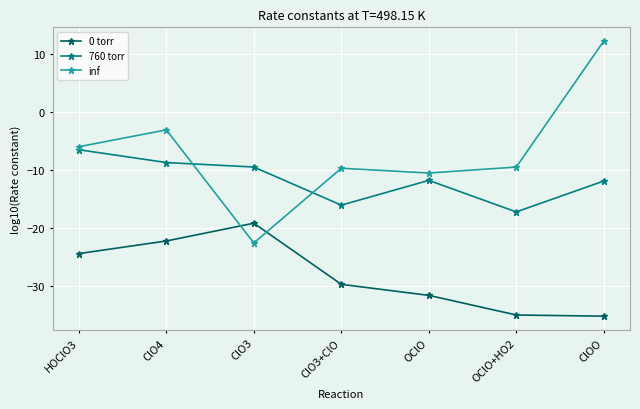

What is the sum of the inf values at OClO+HO2 and HOClO3?

-15.4